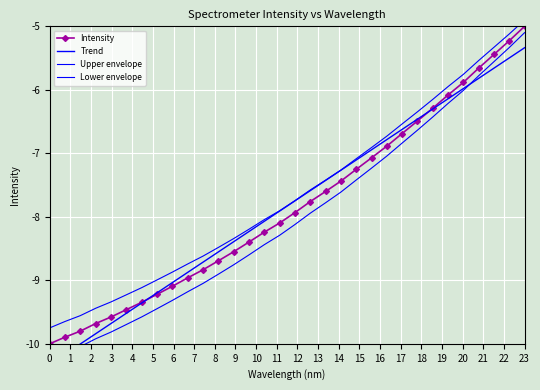

True or false: Intensity has more than 2 points higher than both neighbors.

False